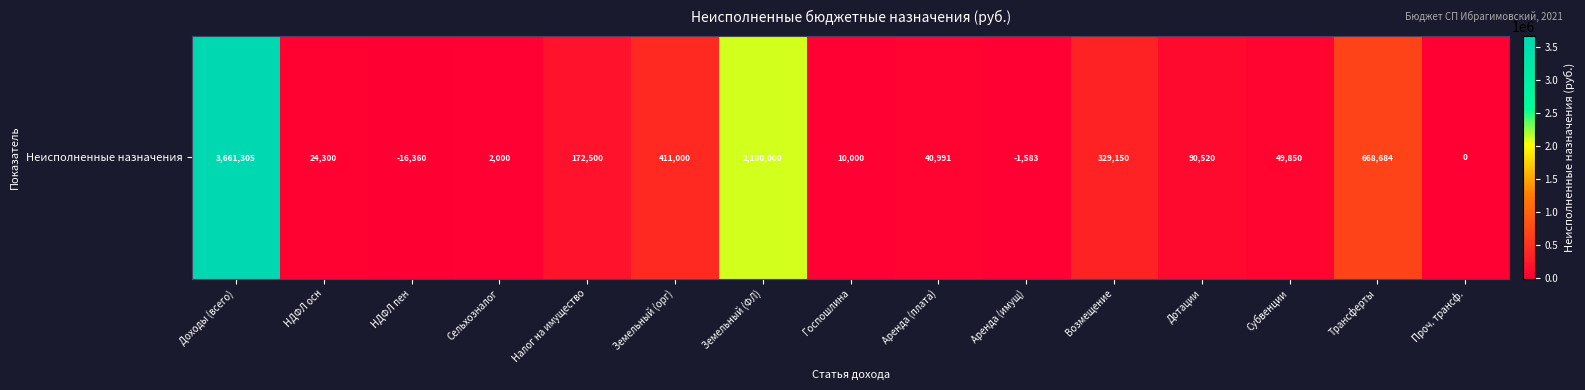

Reading left to right, list all the values displayed in this chart.

3661304.9	24300.0	-16360.5	2000.0	172500.0	411000.0	2100000.0	10000.0	40990.8	-1583.0	329150.0	90520.0	49850.0	668684.1	0.0